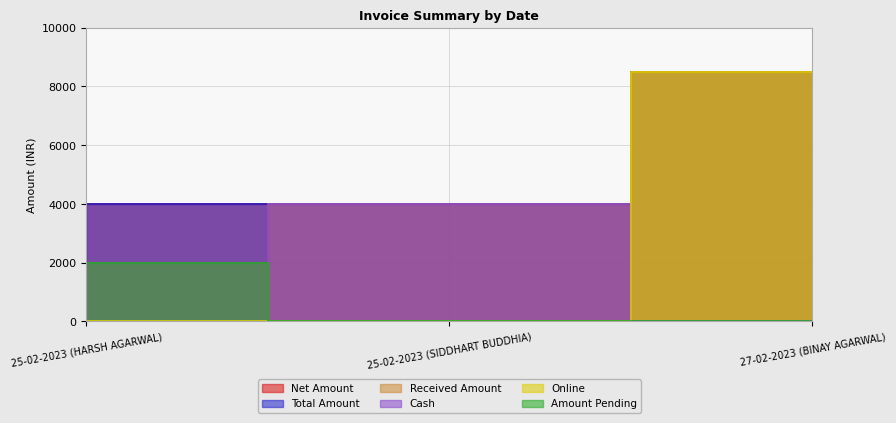

What is the value of the Received Amount point at the 1st from the left?

2000